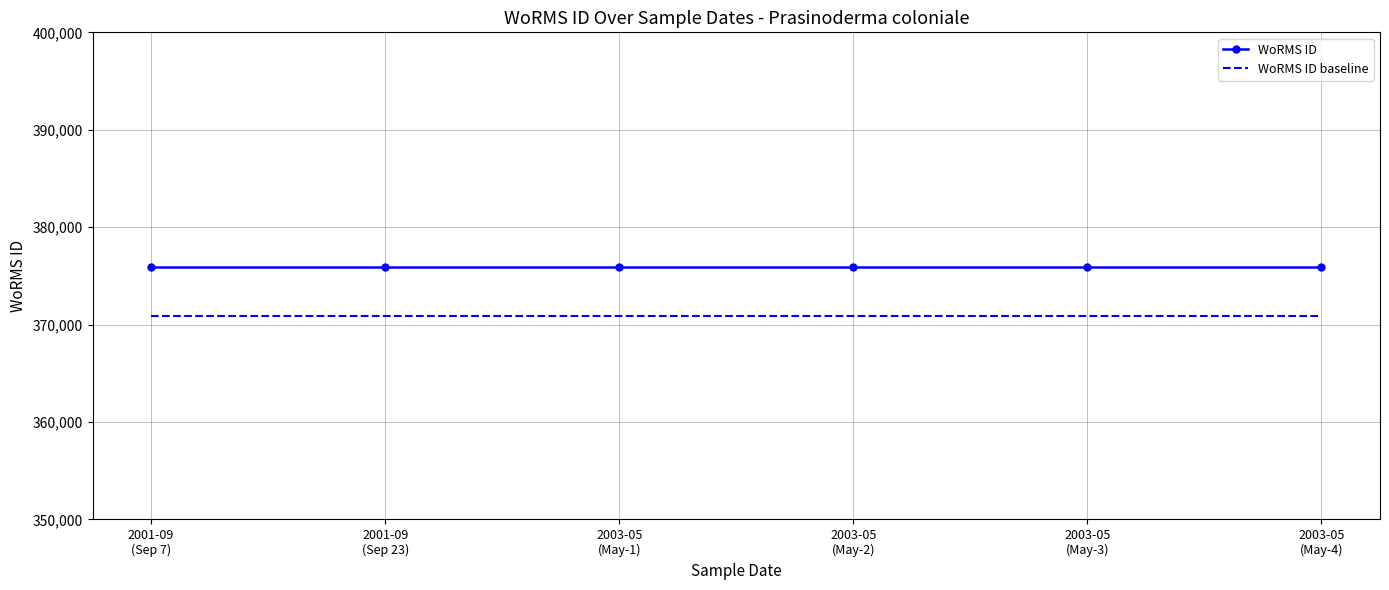

True or false: WoRMS ID and WoRMS ID baseline intersect in this chart.

False